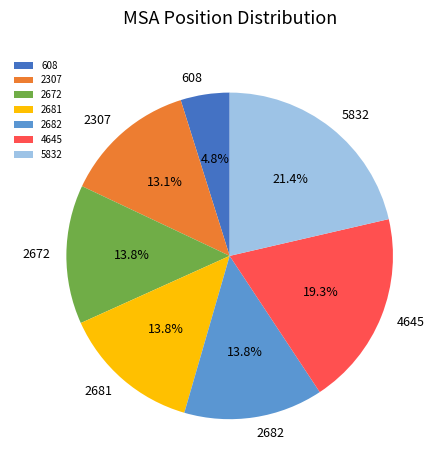

To the nearest percent, what is the combined percentage of 608 and 2682?

19%